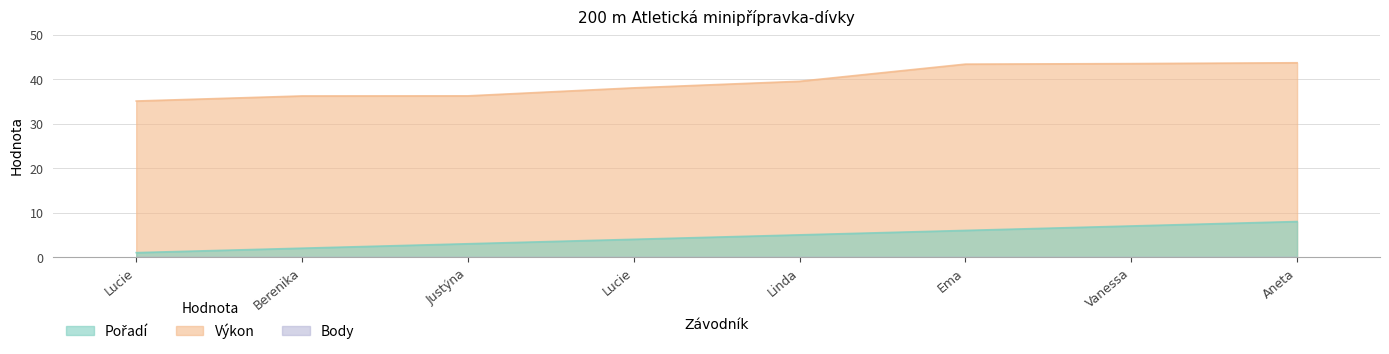

Which series has the largest range (max minus min)?

Výkon